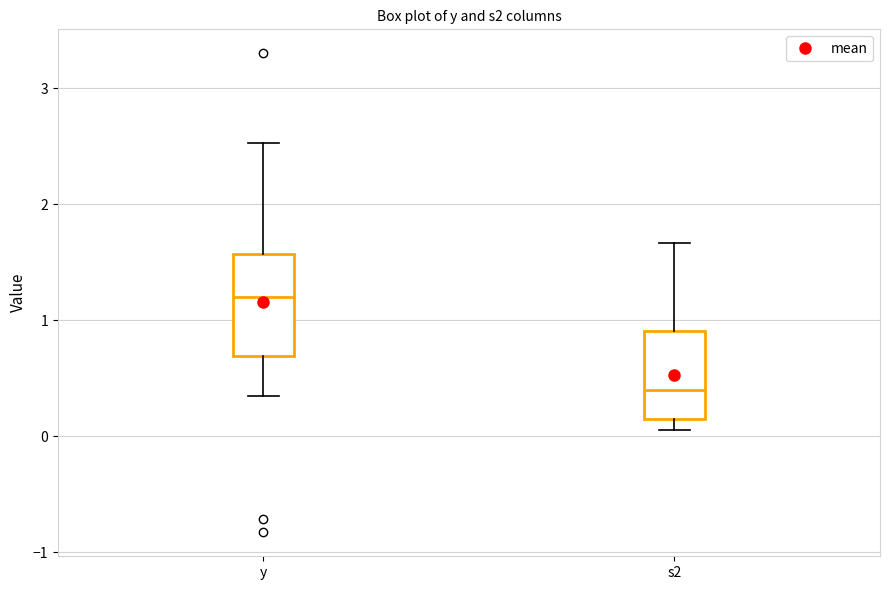

Where is the upper edge of the box for s2 on the y-axis? The values are not printed on the chart, so give them approximately, as read against the axis.

0.9